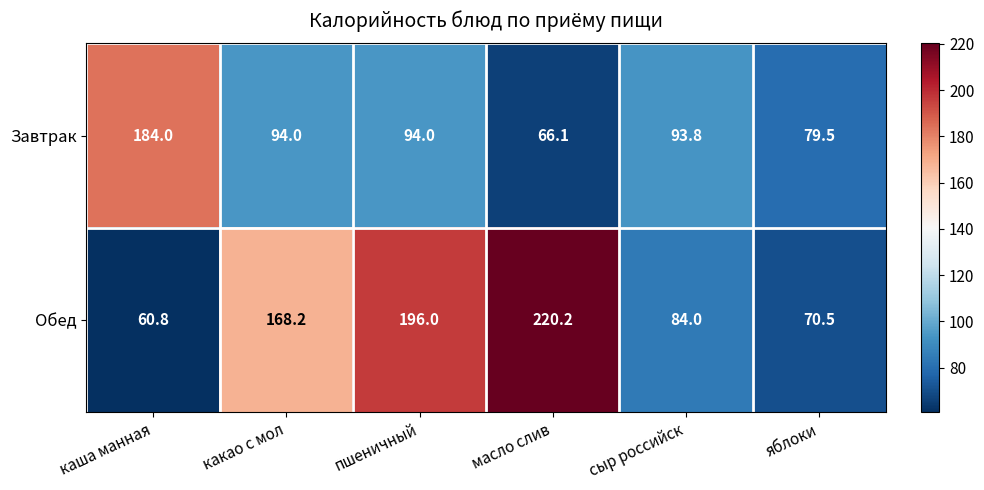

What is the total value across all series at каша манная?

244.8